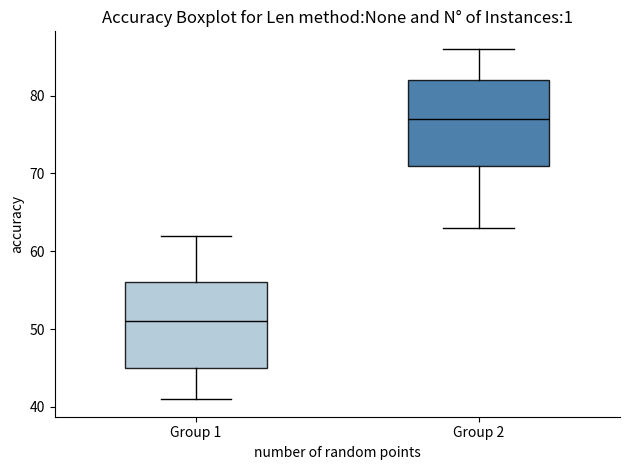

Reading left to right, transcribe this box plot: for each box, give where its median line is, the range the box spans, and where its two whiskers end, as read against the y-axis. The values are not printed on the chart, so give them approximately, as read against the axis.

Group 1: median 51, box 45 to 56, whiskers 41 to 62
Group 2: median 77, box 71 to 82, whiskers 63 to 86